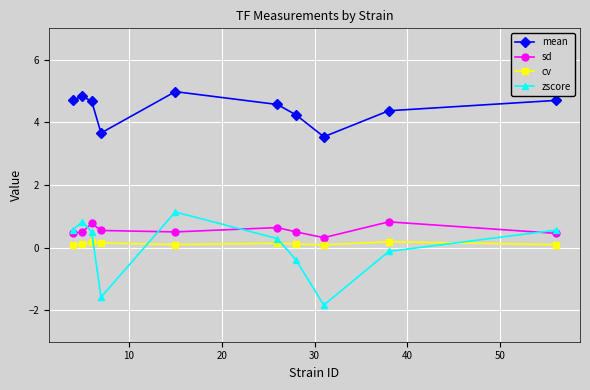

How many values in the mean series are below 4?

2